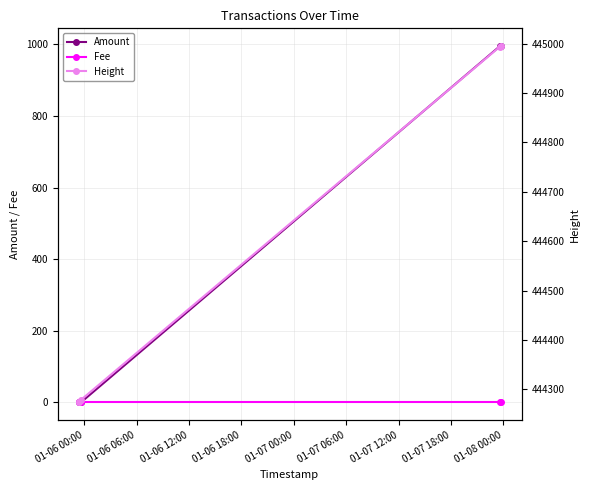

Reading left to right, what are all the values shown in this chart?

Amount: 2	1	995	994
Fee: 1	1	1	1
Height: 444274	444279	444994	444995